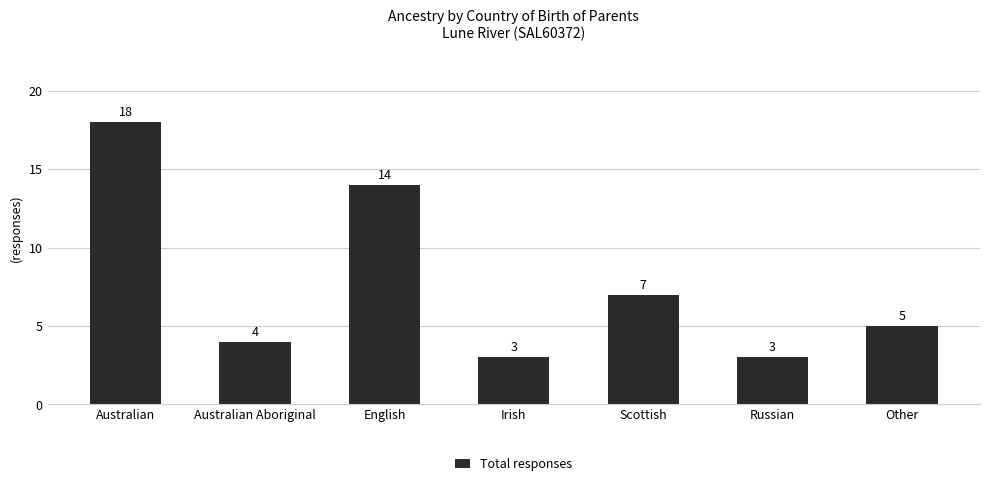

What is the minimum value shown in the chart?

3